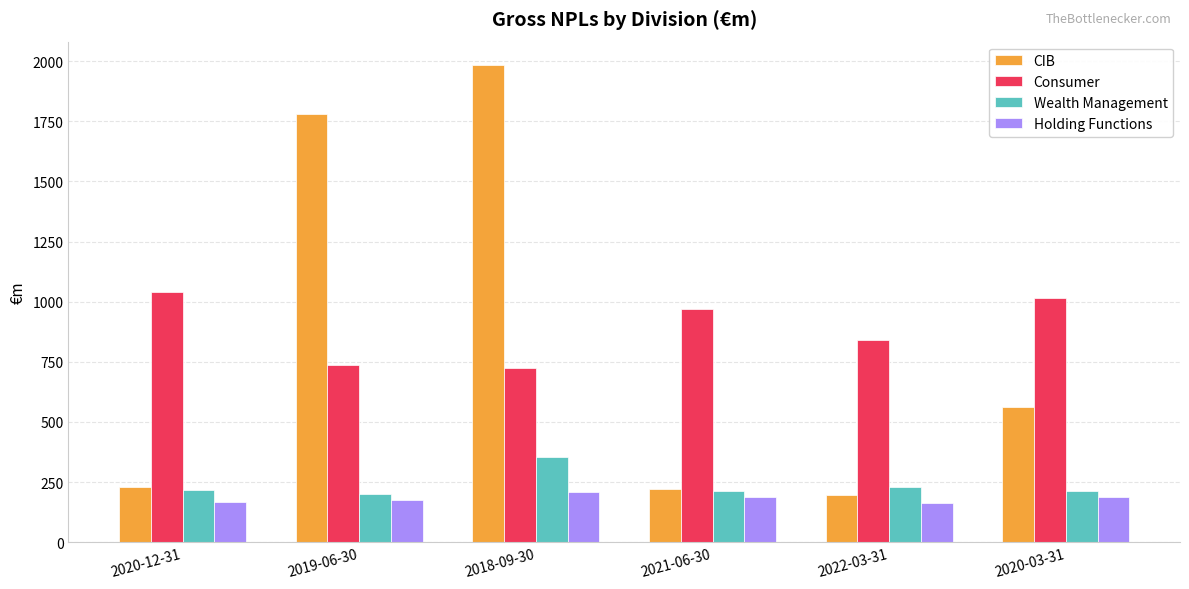

How many distinct data groups are displayed?

4